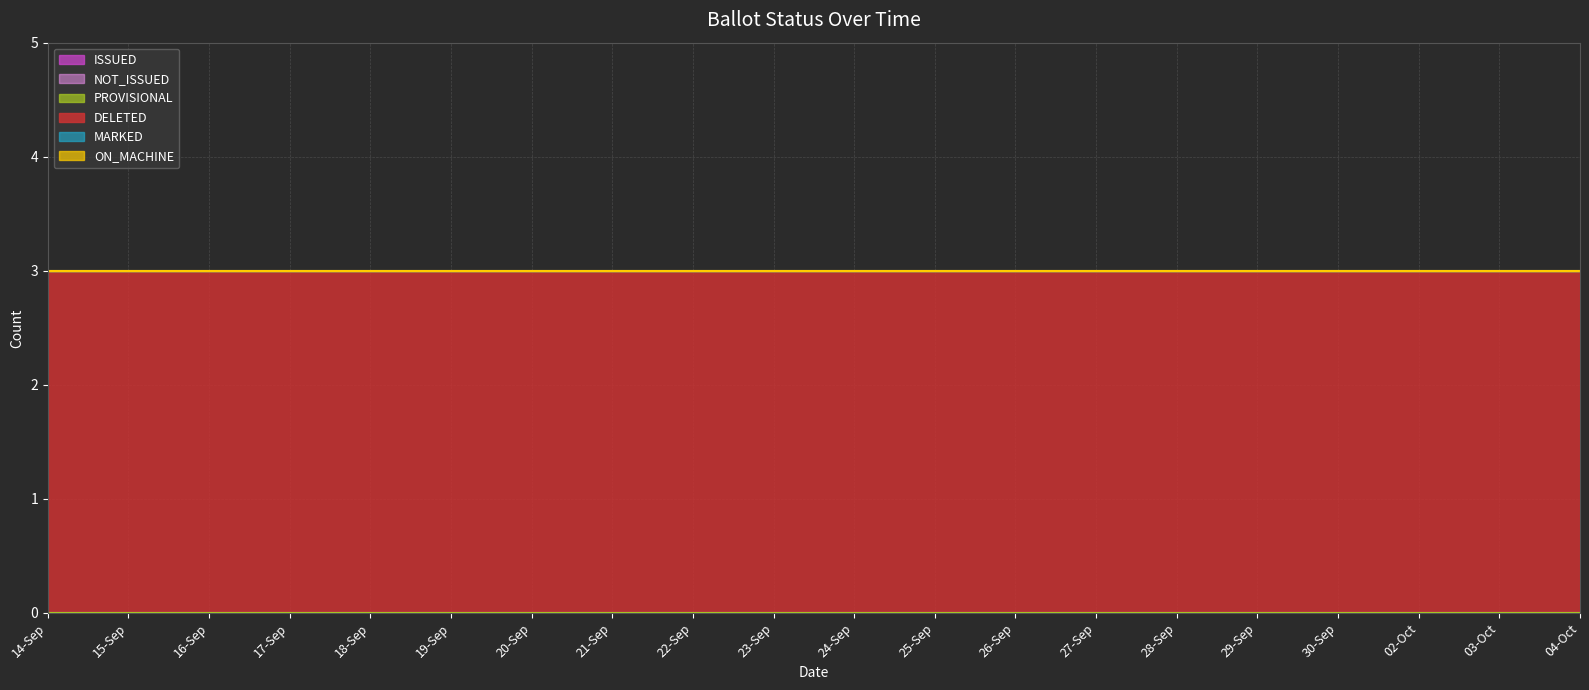

Between 23-Sep and 28-Sep, which is larger?

23-Sep